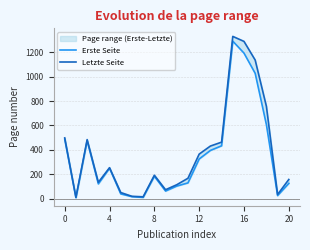

Which series changed the most between 10 and 17?

Letzte Seite